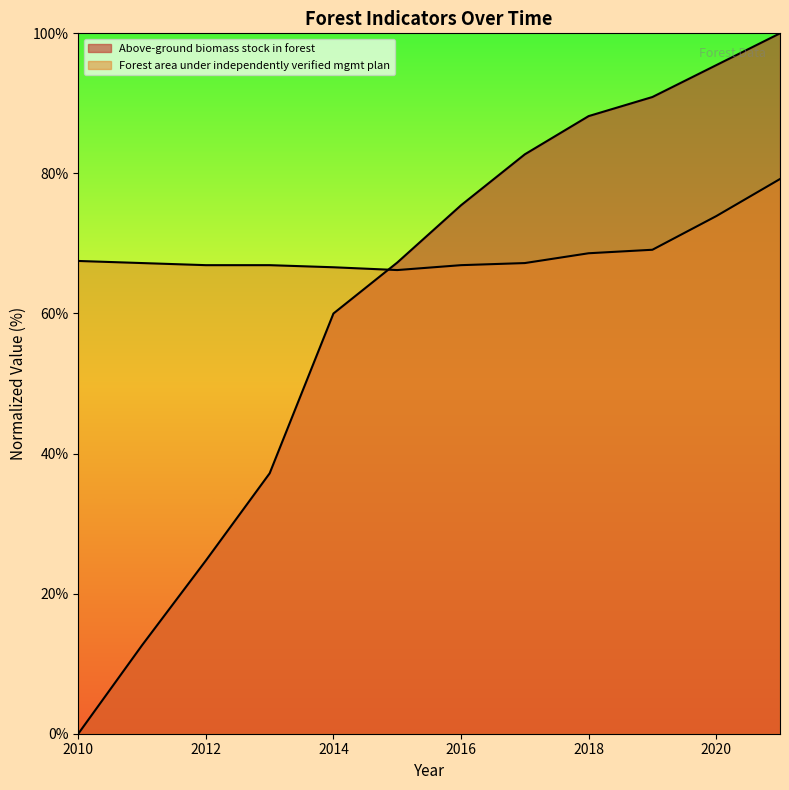

List the series in order of their peak value, lowest first.

Forest area under an independently verified forest management plan, Above-ground biomass stock in forest